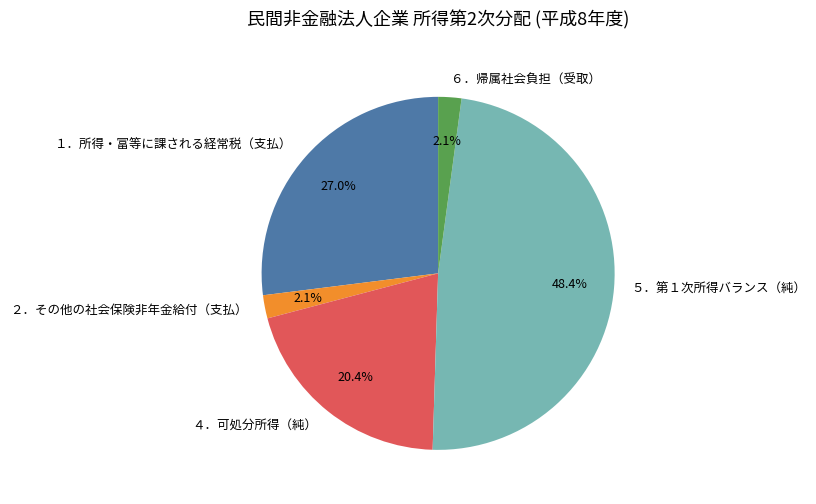

Approximately how many times larger is the value at ５．第１次所得バランス（純） compared to １．所得・富等に課される経常税（支払）?

1.8